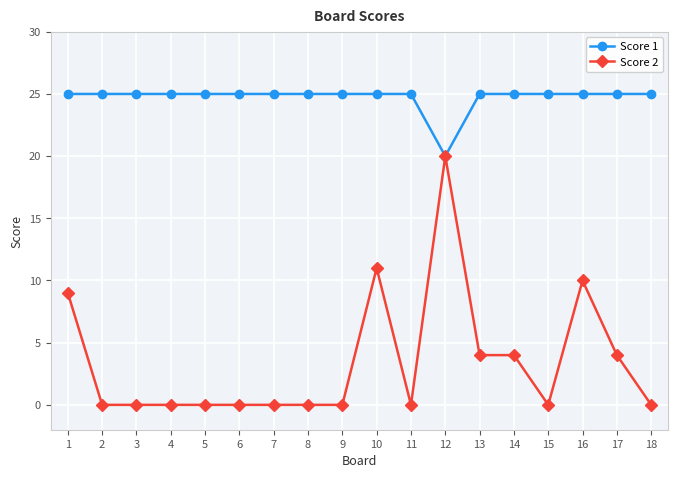

True or false: Score 1 has a value of 25 at 1.

True